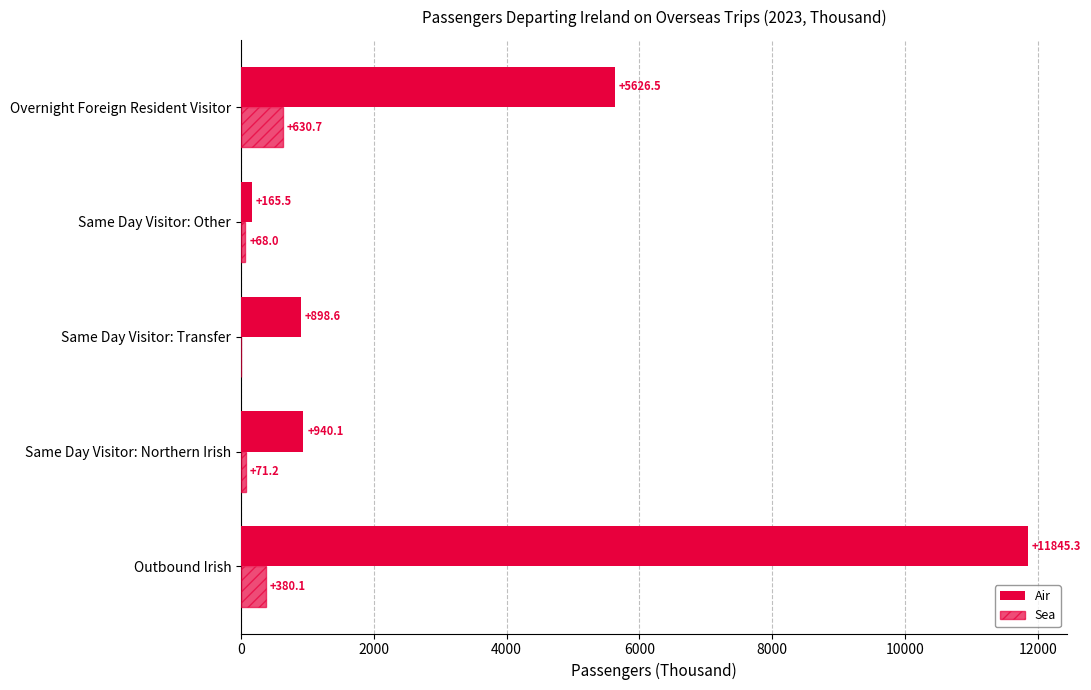

What is the maximum value for Sea?

630.7